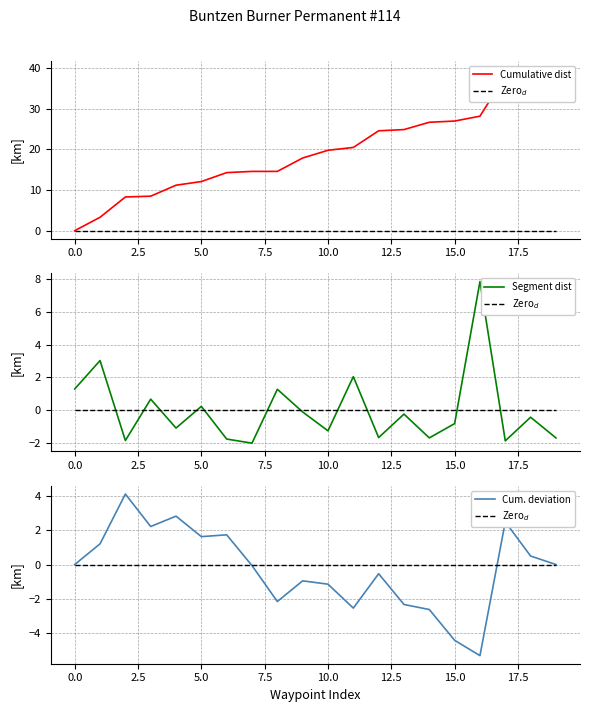

How many data points in Segment dist are less than 0?

13